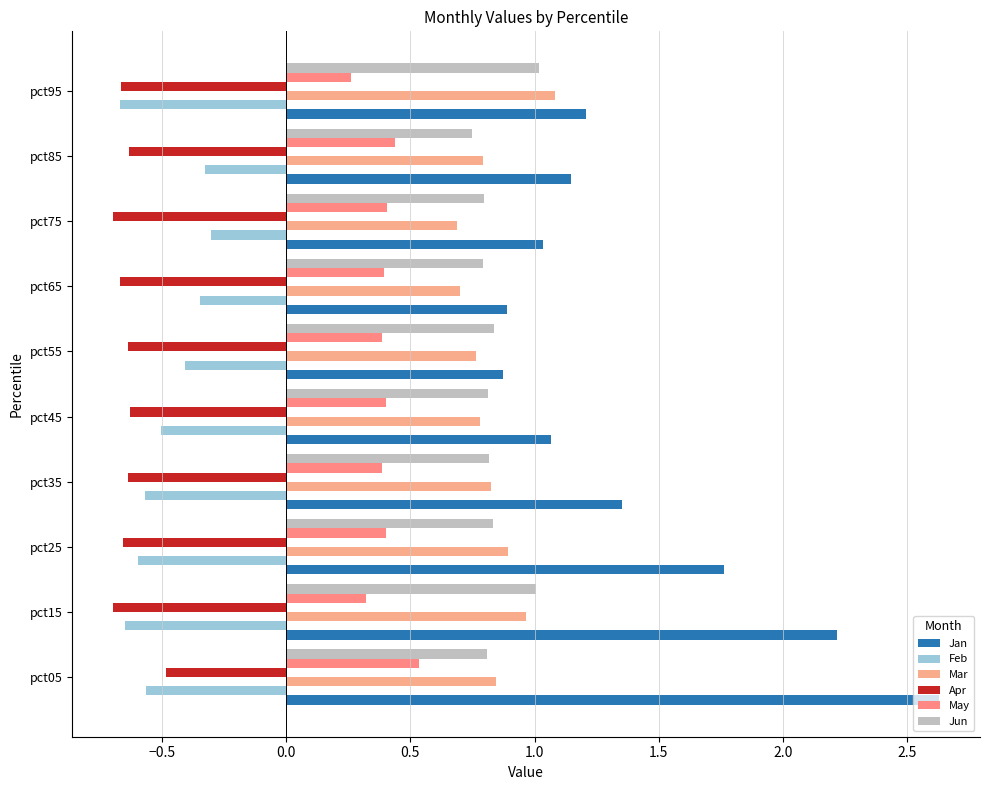

How many data points does each series have?

10